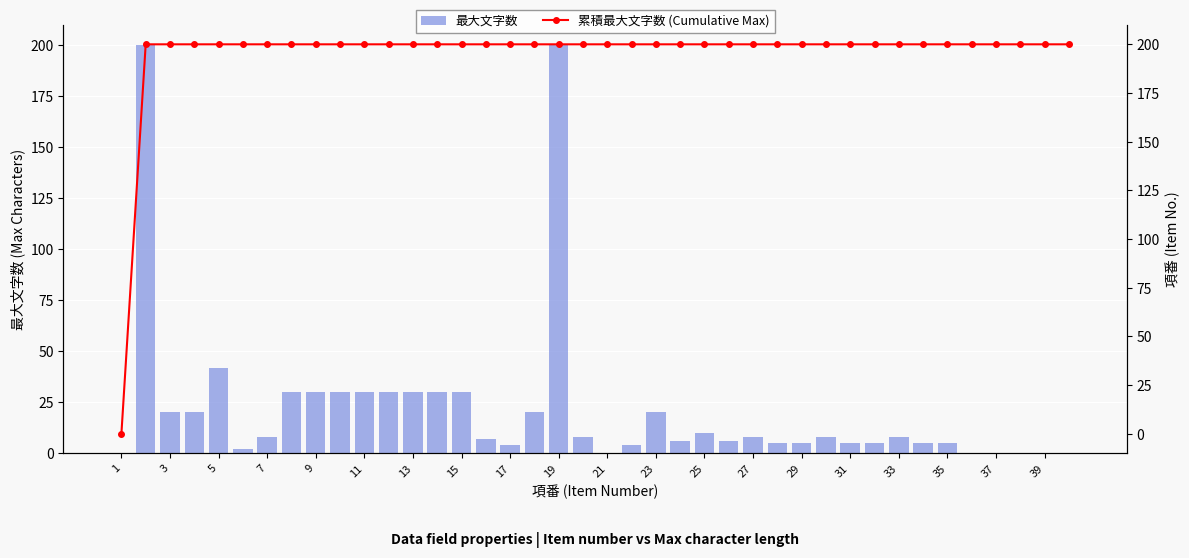

What is the value of the 最大文字数 bar at the 12th from the left?

30